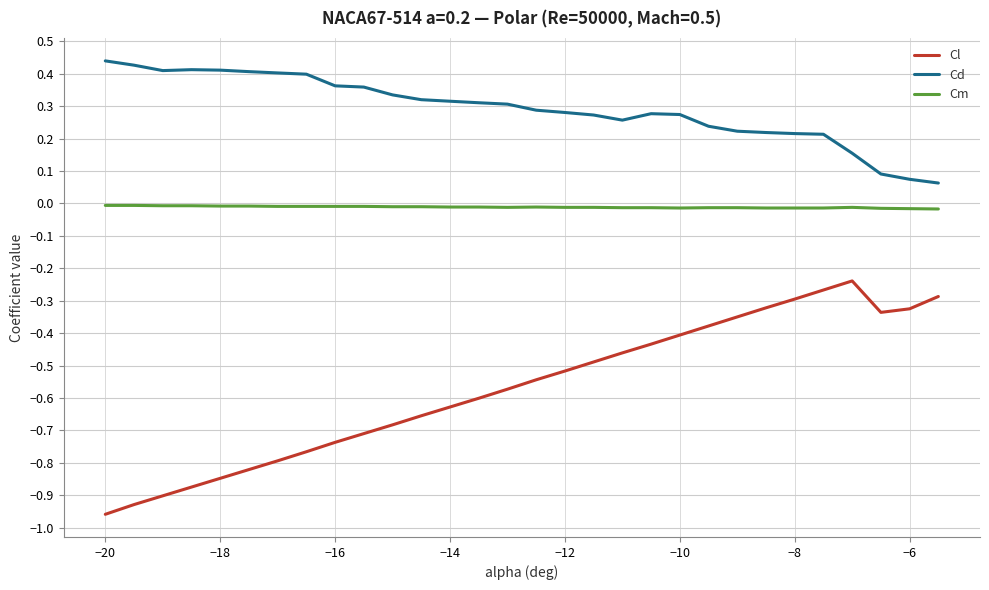

Which series has the widest spread of values?

Cl